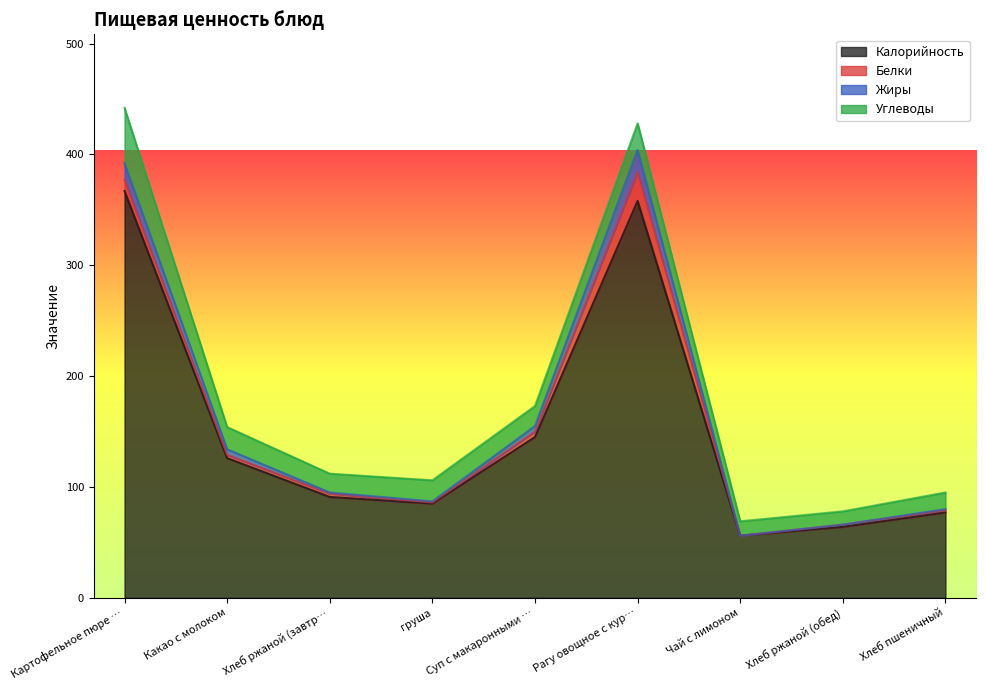

The Калорийность series shows 126 at Какао с молоком. True or false?

True